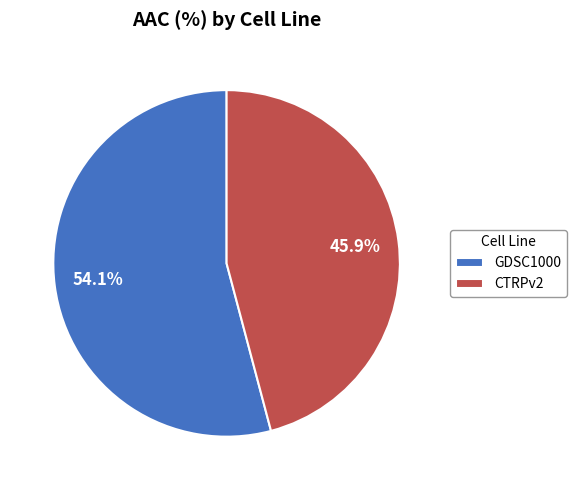

Rank the categories by value from lowest to highest.

CTRPv2, GDSC1000